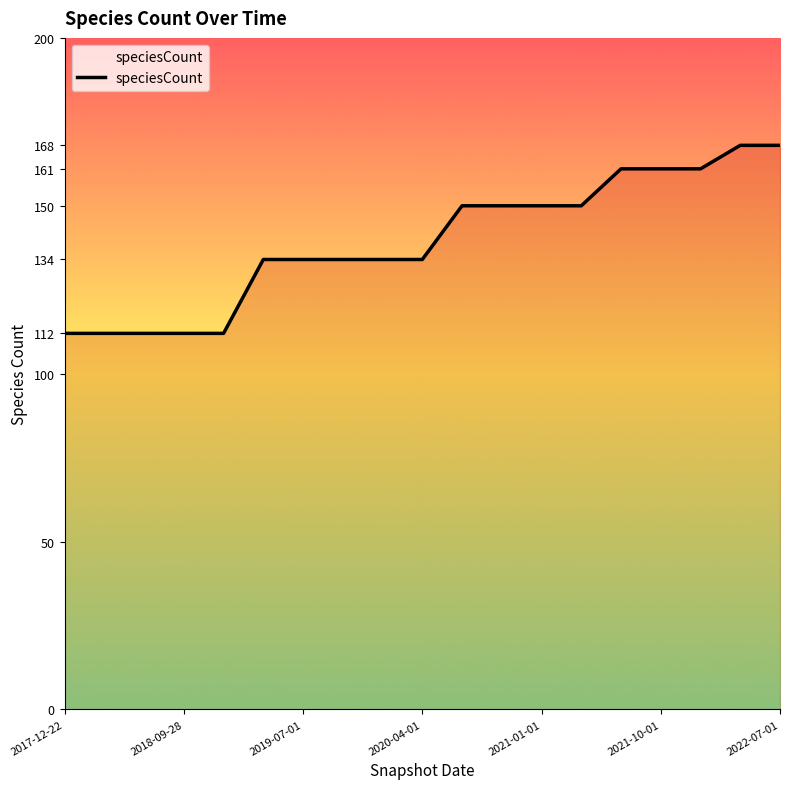

Is this an area chart (filled region under the line)?

No